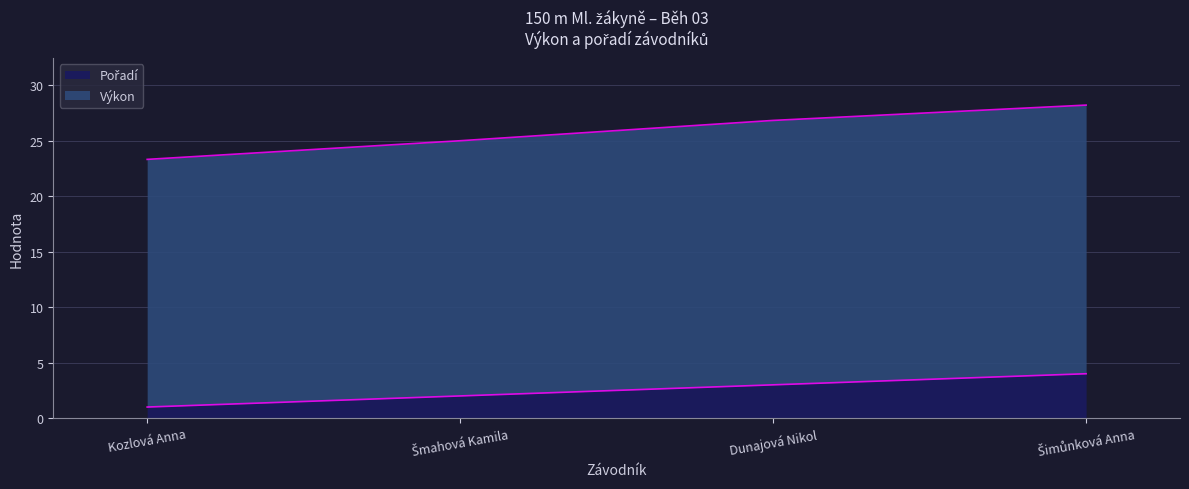

Is it true that Výkon equals 41.3 at Šimůnková Anna?

False